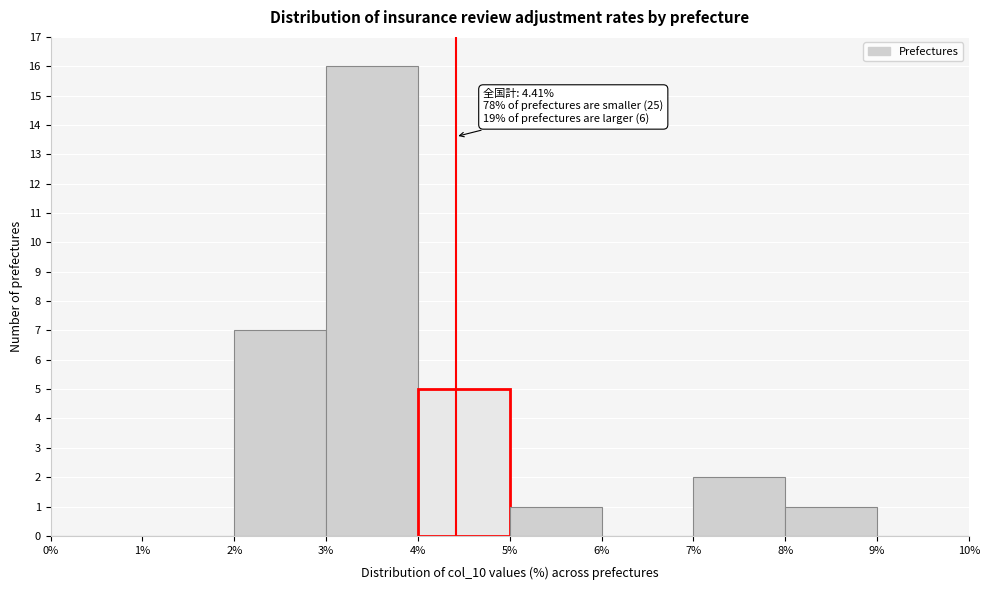

Which range on the x-axis has the tallest bar?

3% to 4%